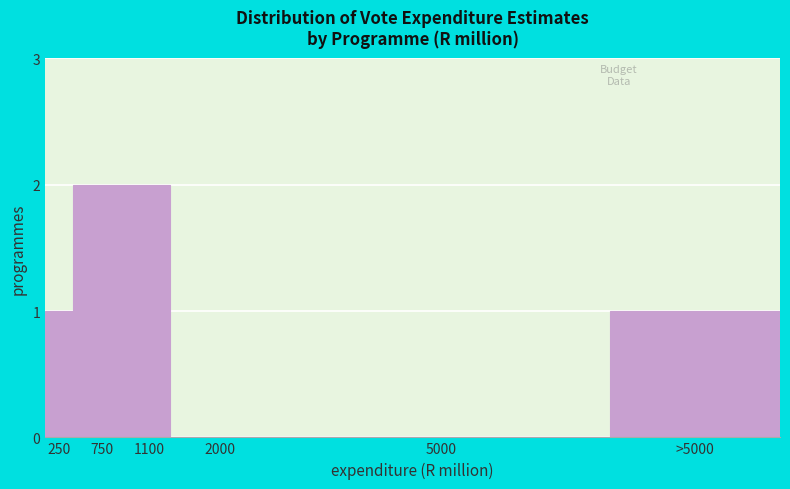

Reading left to right, list all the values displayed in this chart.

250=1	750=2	1100=2	2000=0	5000=0	>5000=1